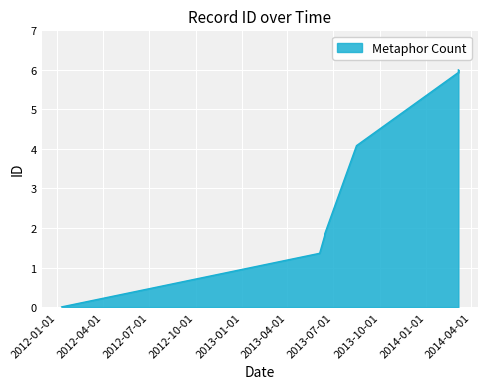

What is the average value?

2.5